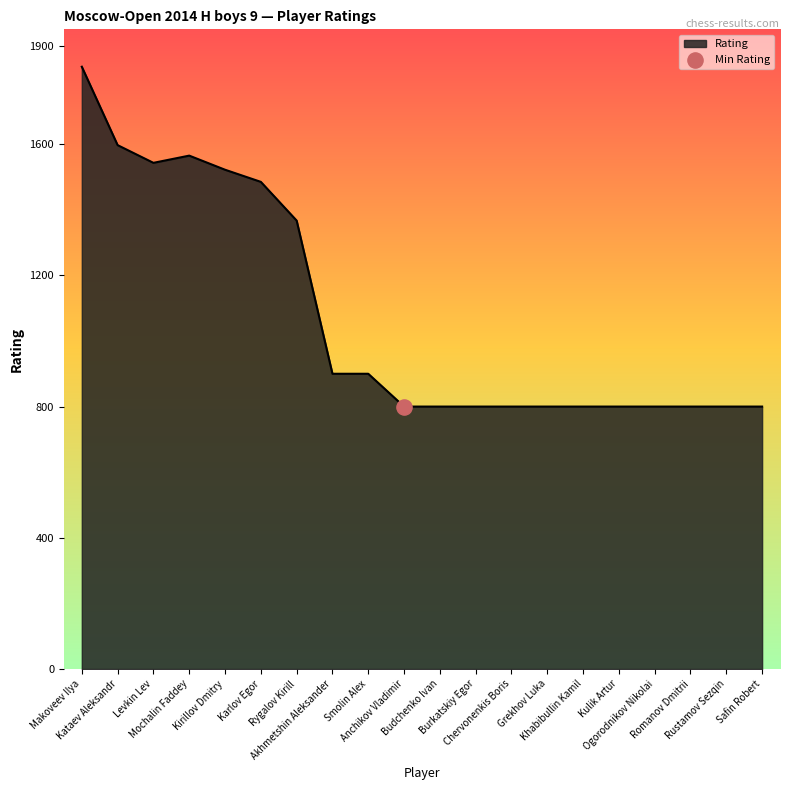

What is the ratio of the value at Kirillov Dmitry to the value at Akhmetshin Aleksander?

1.7